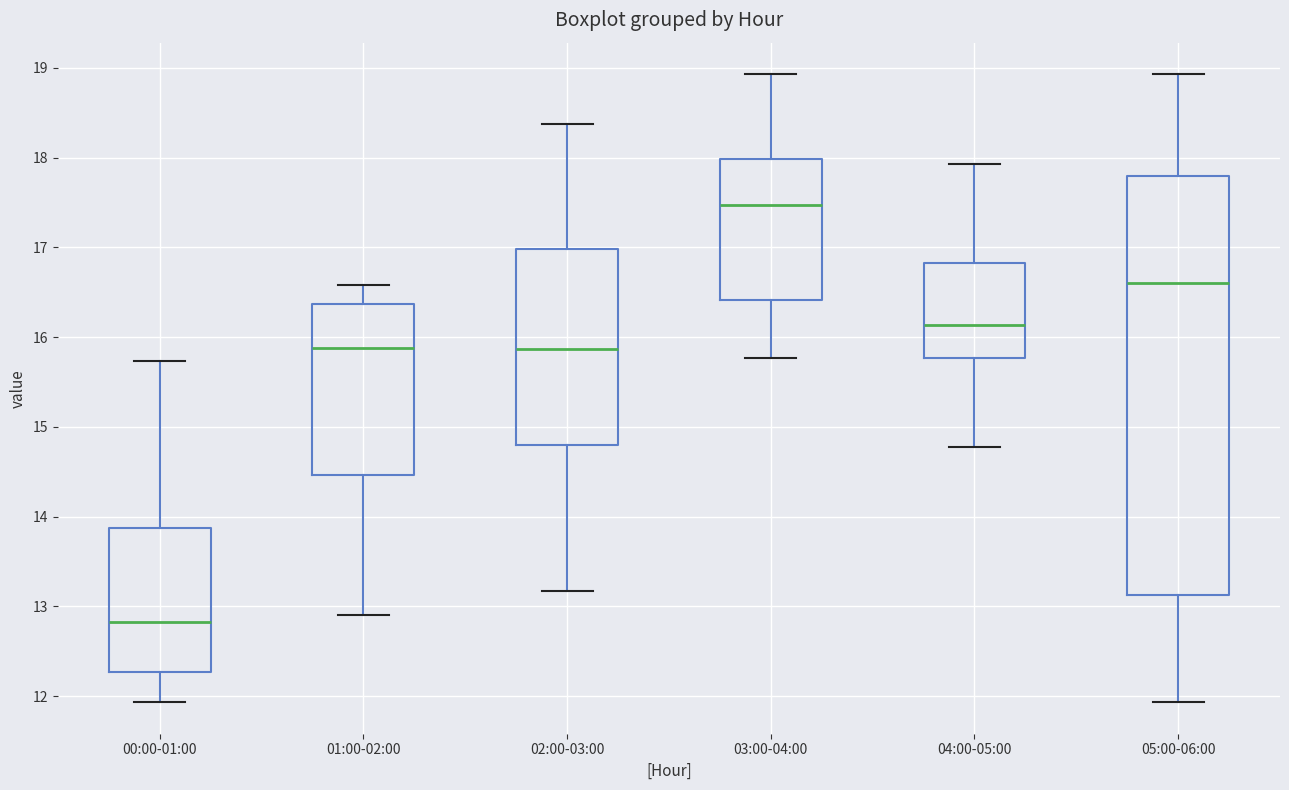

Reading left to right, read every box against the y-axis: the position of its median line, the range the box covers, and the ends of its whiskers. The values are not printed on the chart, so give them approximately, as read against the axis.

00:00-01:00: median 12.8, box 12.3 to 13.9, whiskers 11.9 to 15.7
01:00-02:00: median 15.9, box 14.5 to 16.4, whiskers 12.9 to 16.6
02:00-03:00: median 15.9, box 14.8 to 17.0, whiskers 13.2 to 18.4
03:00-04:00: median 17.5, box 16.4 to 18.0, whiskers 15.8 to 18.9
04:00-05:00: median 16.1, box 15.8 to 16.8, whiskers 14.8 to 17.9
05:00-06:00: median 16.6, box 13.1 to 17.8, whiskers 11.9 to 18.9